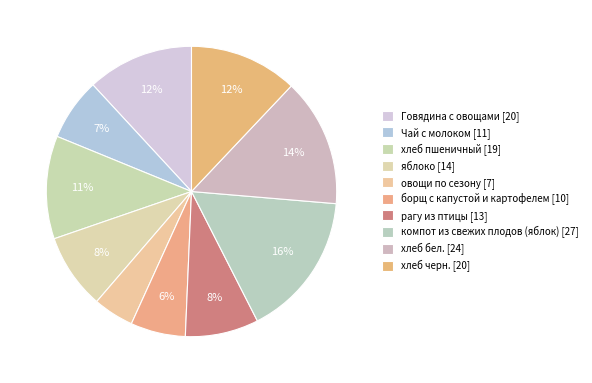

Approximately how many times larger is the value at яблоко compared to хлеб черн.?

0.7